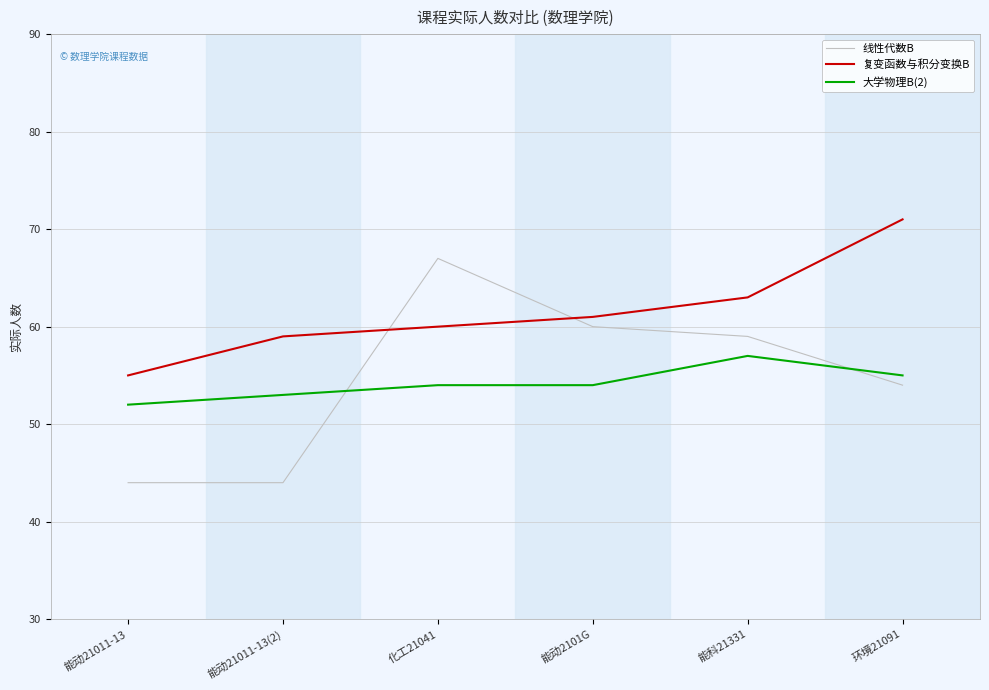

True or false: 复变函数与积分变换B has a value of 71 at 环境21091.

True